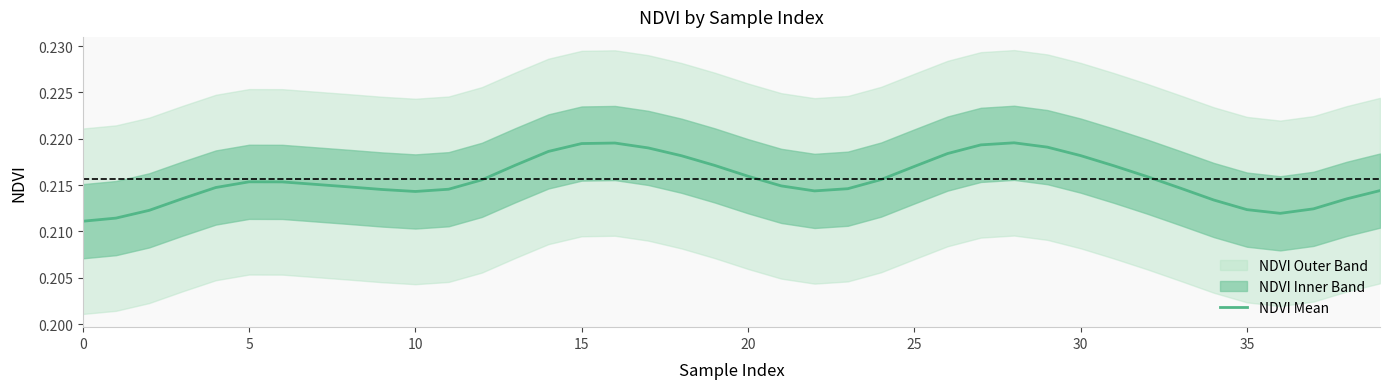

The value of NDVI Mean at 35 is 0.1. True or false?

False